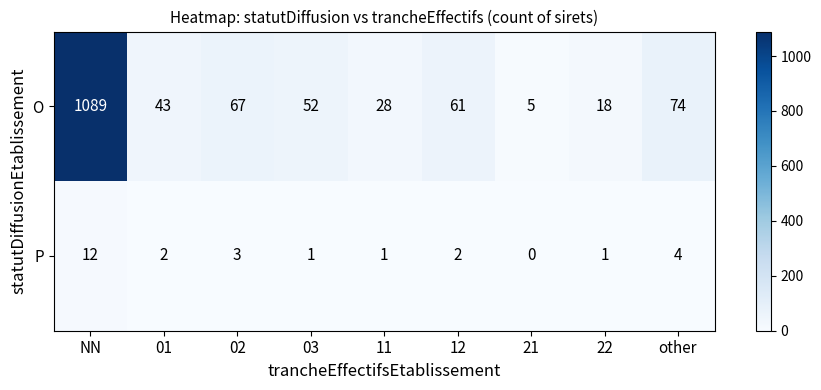

What is the spread (max minus min) of values at 11?

27